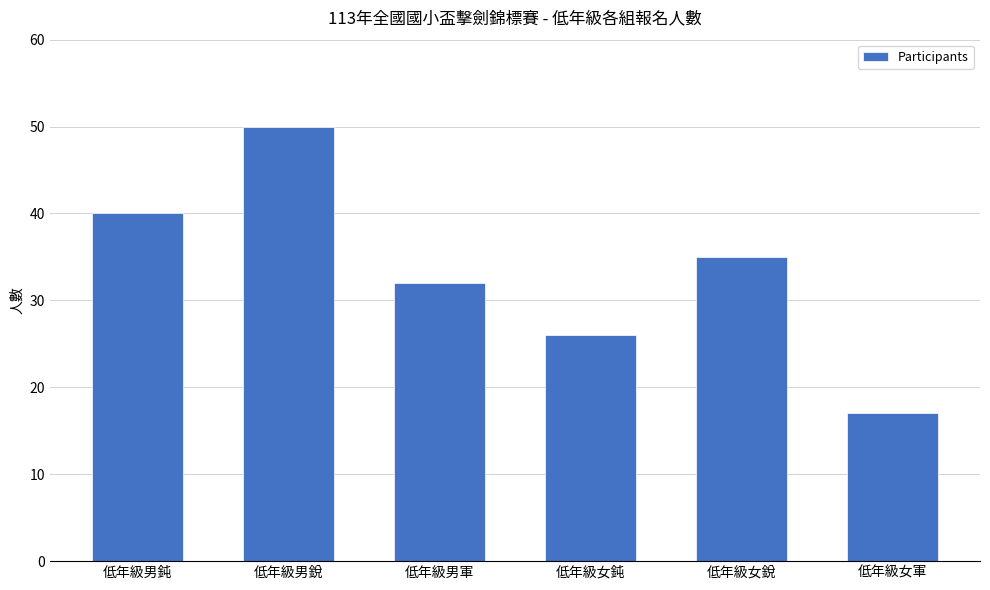

Are the bars horizontal?

No